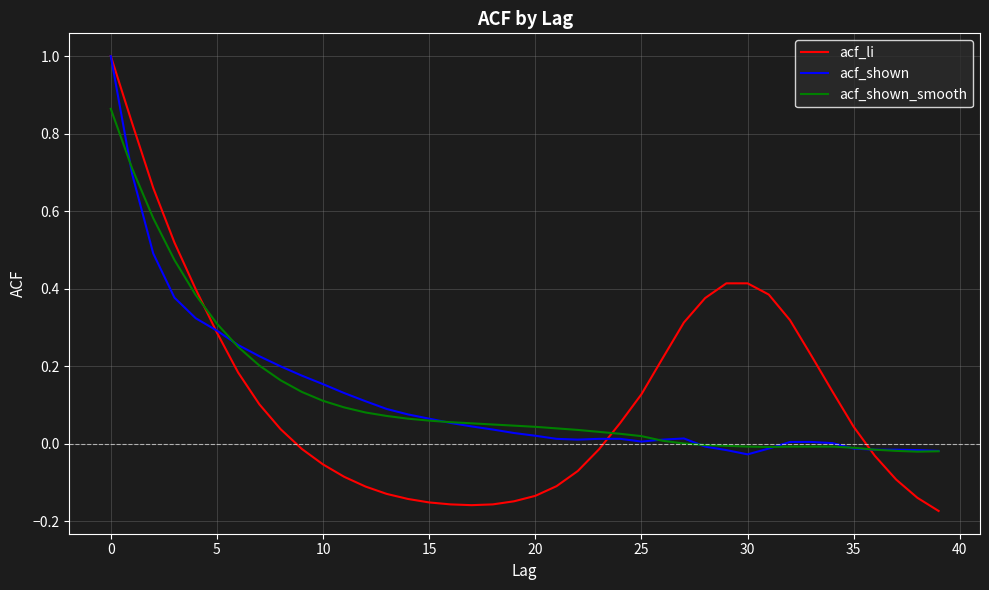

What is the maximum value shown in the chart?

1.0